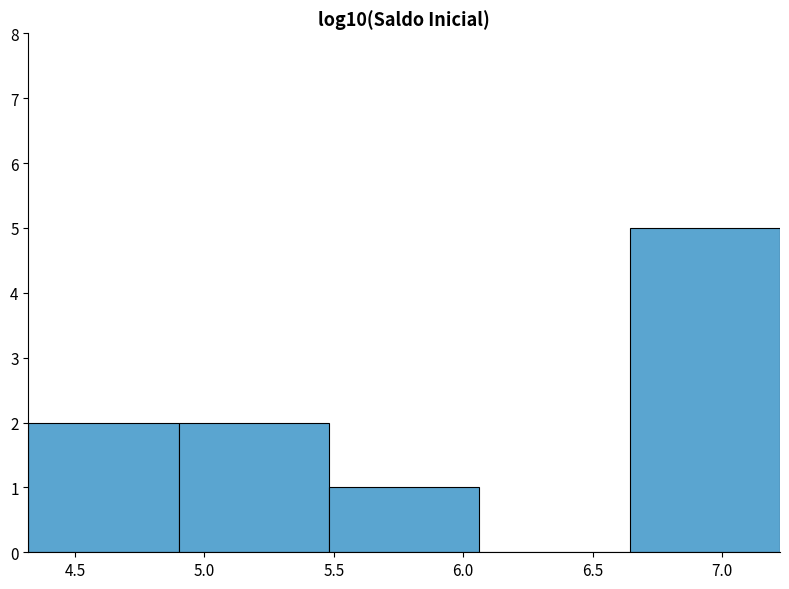

Reading left to right, transcribe this chart: for each bar, give the range it covers on the x-axis and its height. Neither the bar edges nor the heights are printed on the chart, so give them approximately, as read against the axes.

4.30 to 4.90: 2
4.90 to 5.50: 2
5.50 to 6.05: 1
6.05 to 6.65: 0
6.65 to 7.20: 5